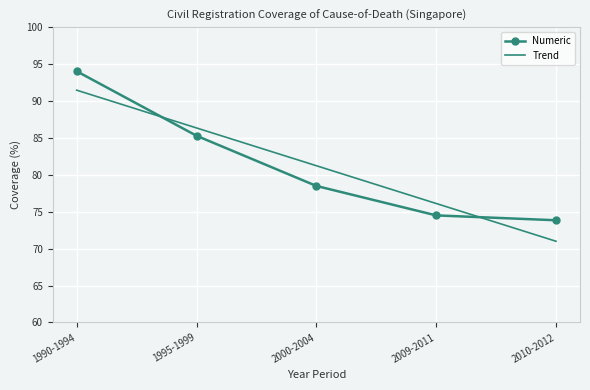

The value of Trend at 1990-1994 is 91.5. True or false?

True